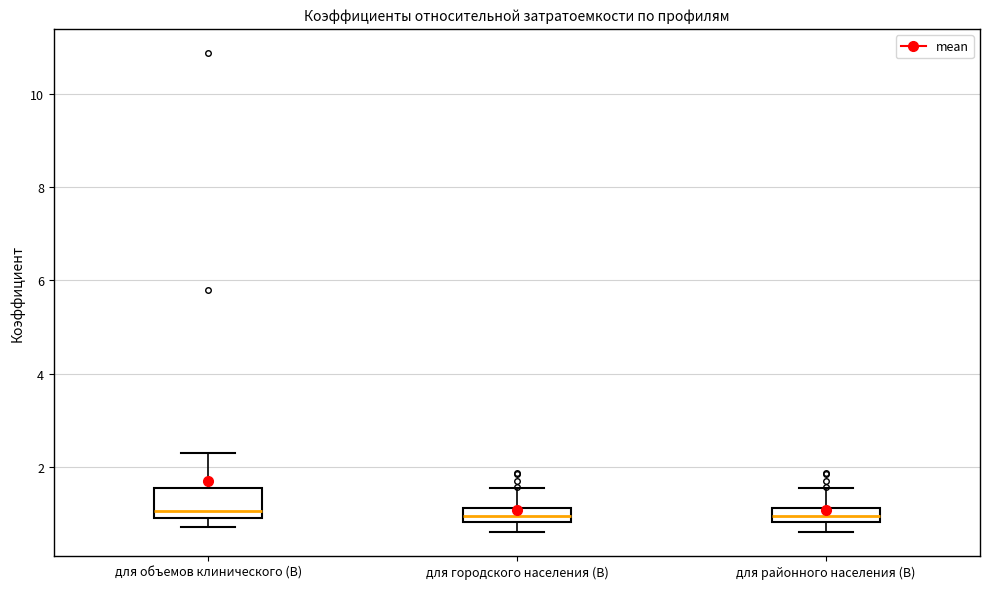

Where is the upper edge of the box for для городского населения (В) on the y-axis? The values are not printed on the chart, so give them approximately, as read against the axis.

1.2